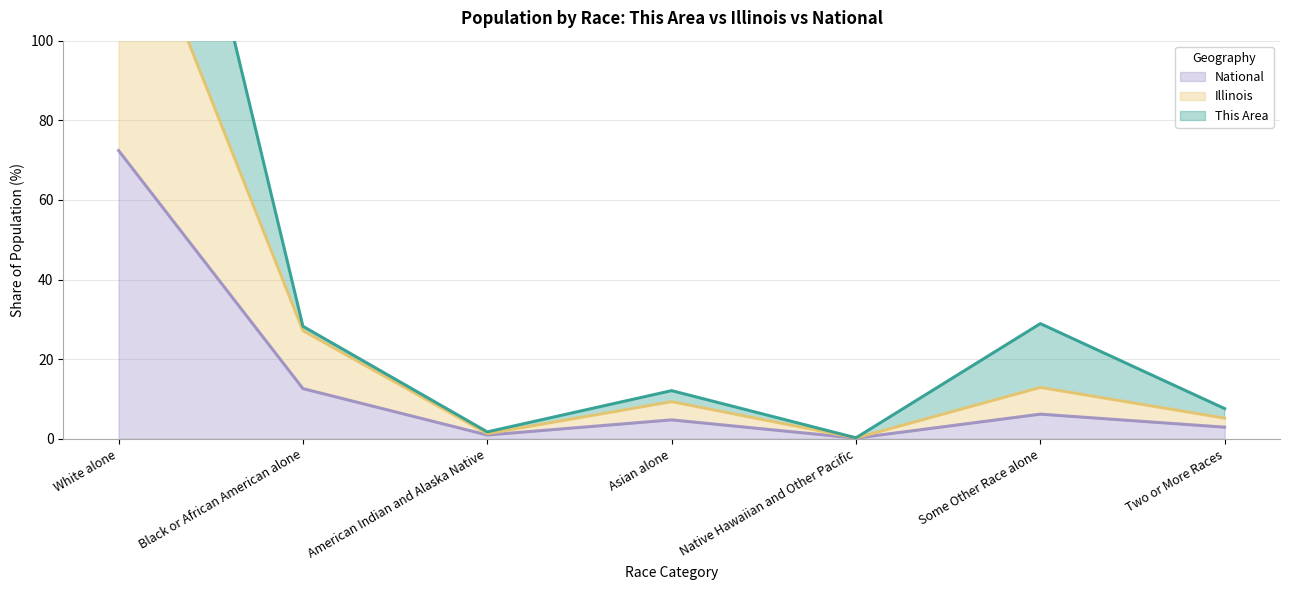

Reading left to right, extract all data points from this chart.

This Area: 221.2	28.3	1.7	12.1	0.2	28.9	7.6
Illinois: 143.9	27.2	1.3	9.3	0.2	12.9	5.2
National: 72.4	12.6	0.9	4.8	0.2	6.2	2.9